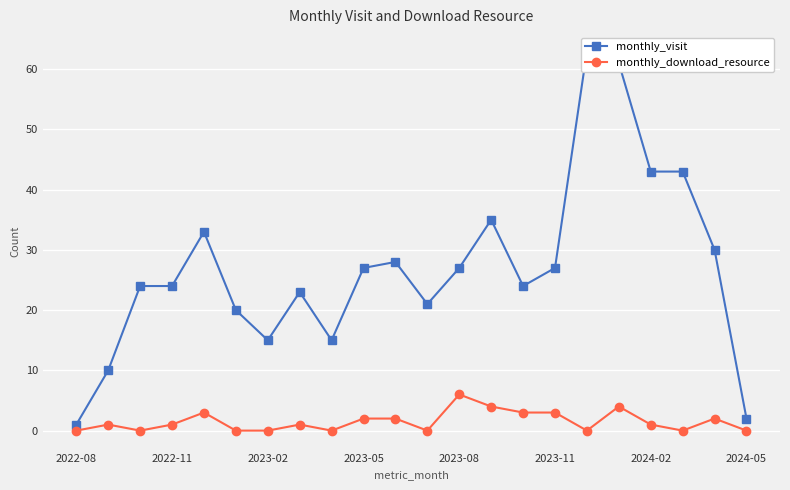

True or false: monthly_download_resource and monthly_visit intersect in this chart.

False